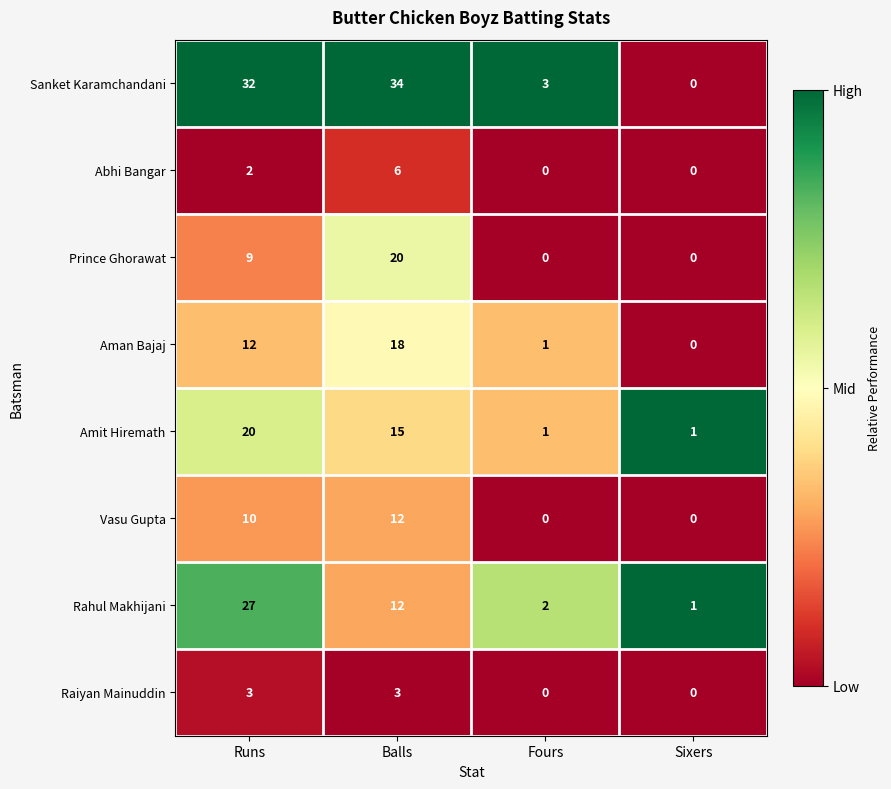

What is the difference between the Sanket Karamchandani values at Balls and Sixers?

34